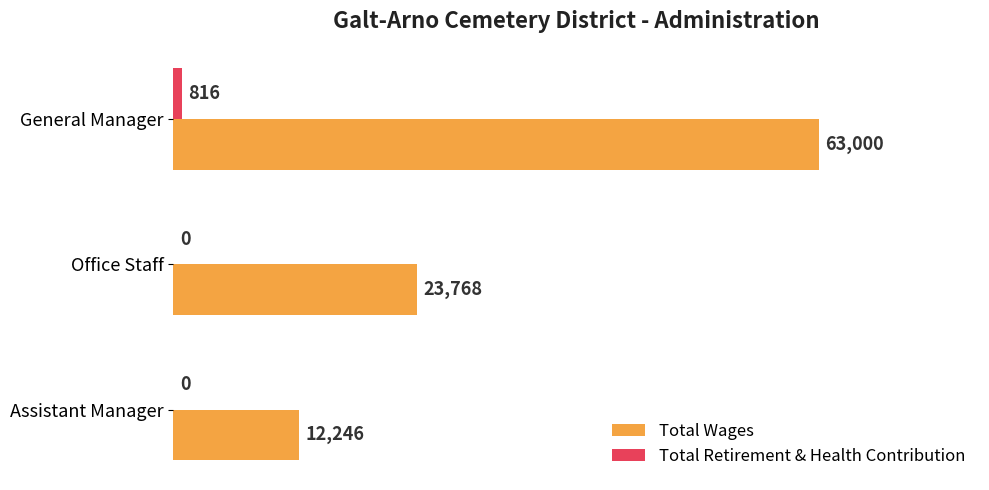

The value of Total Retirement & Health Contribution at General Manager is 816. True or false?

True